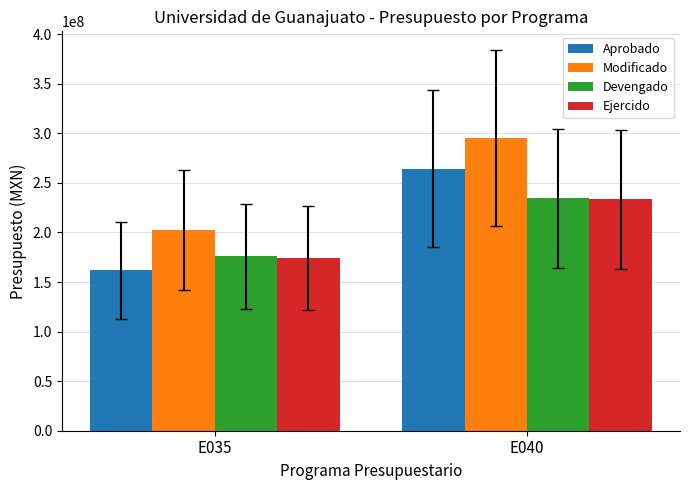

Which series changed the most between E035 and E040?

Aprobado